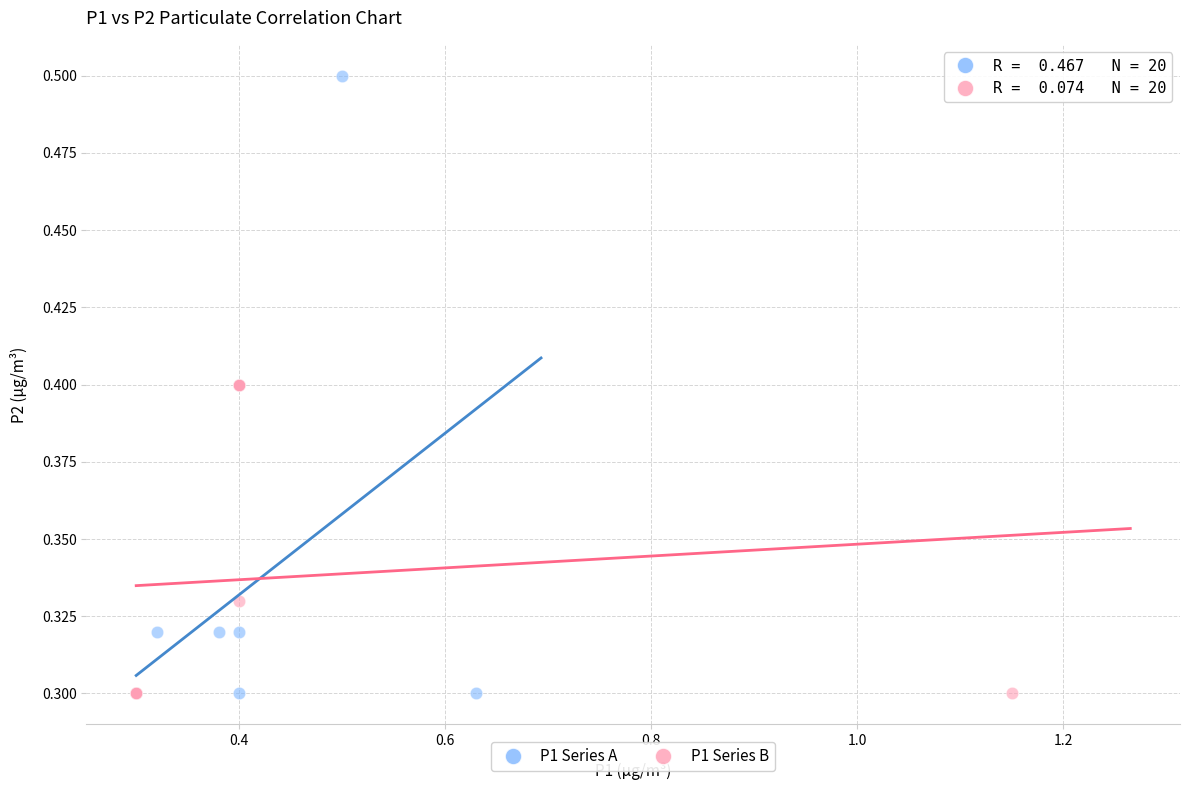

Which series reaches the maximum Y coordinate?

P1 Series A